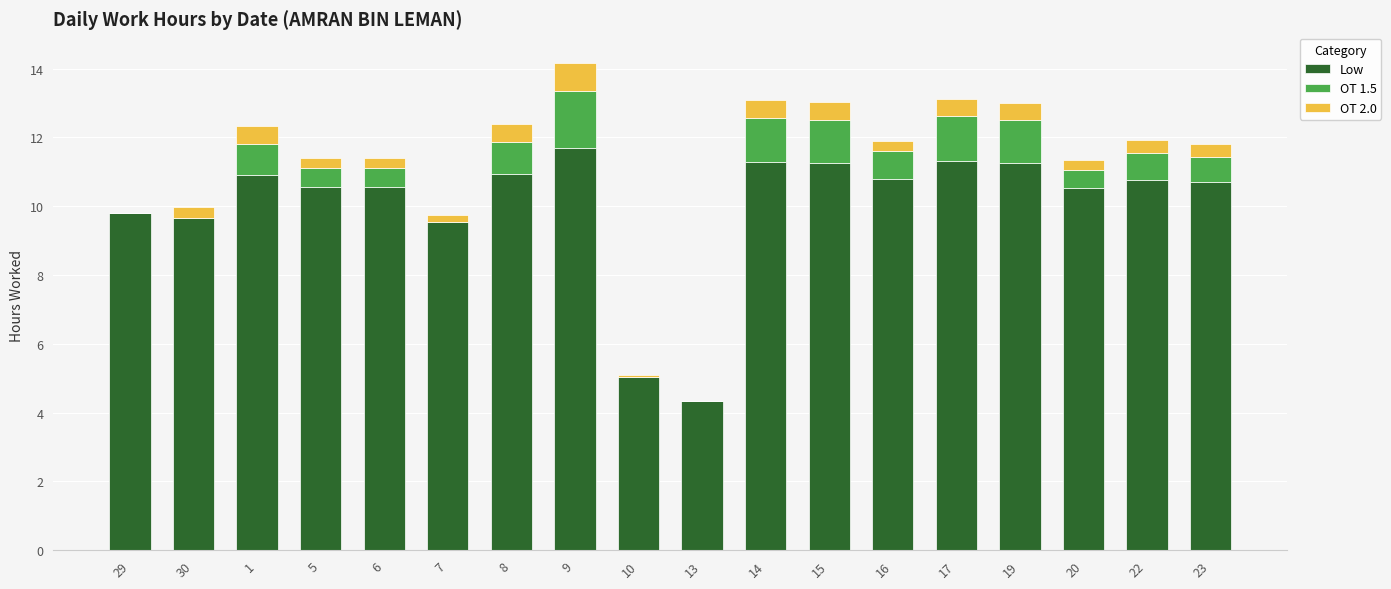

Which category has the highest value in the Low series?

9